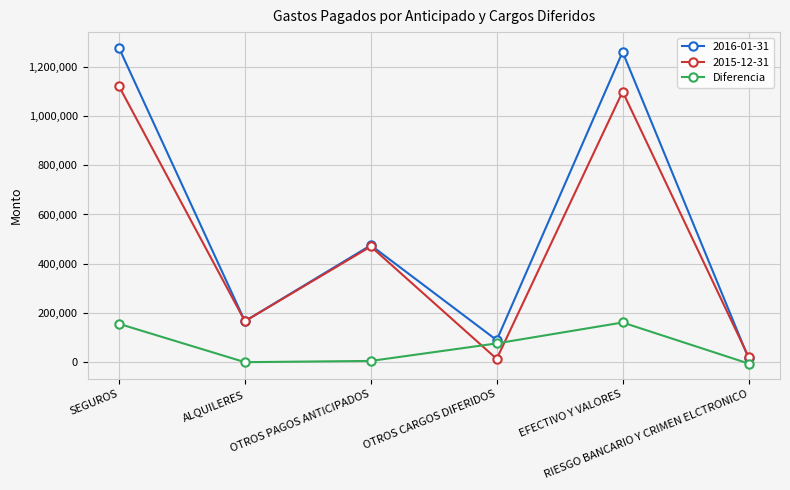

Which series has the widest spread of values?

2016-01-31